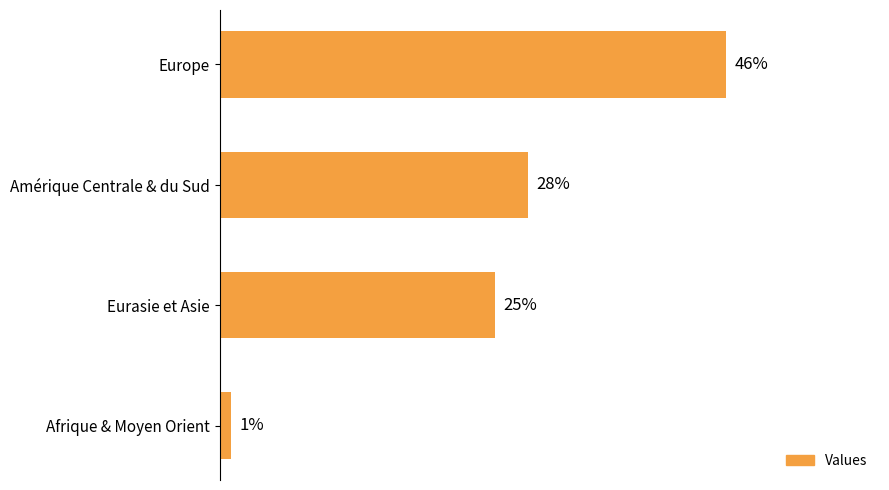

Rank the categories by value from lowest to highest.

Afrique & Moyen Orient, Eurasie et Asie, Amérique Centrale & du Sud, Europe